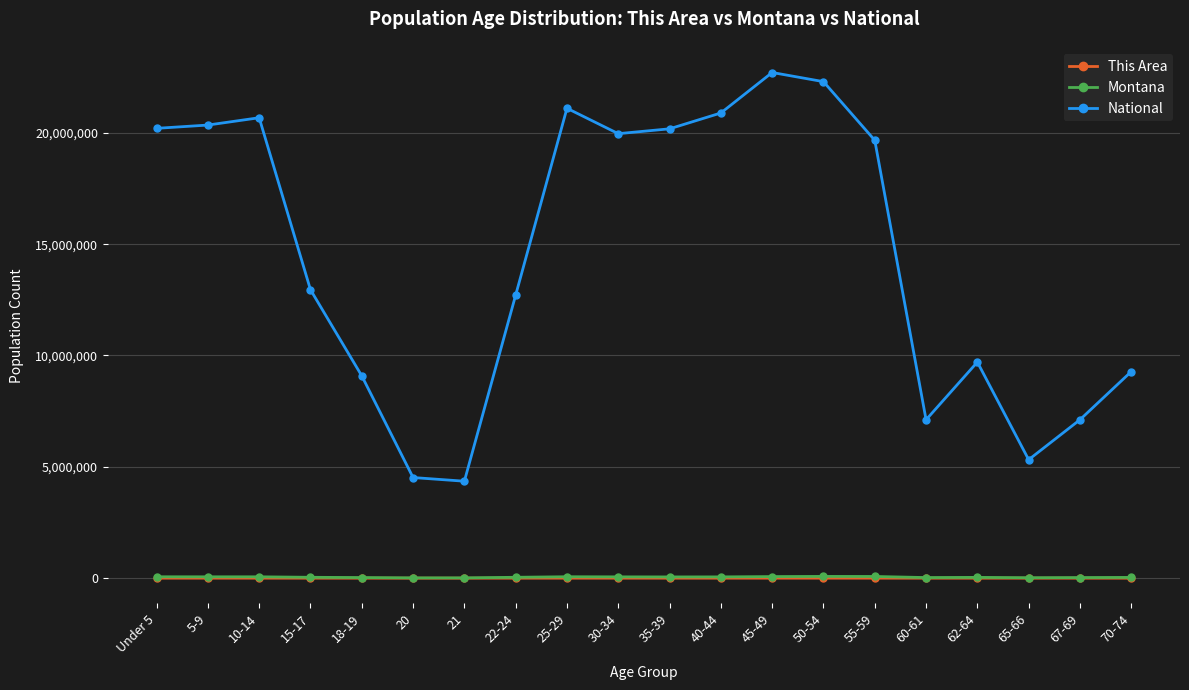

How many interior local peaks does the National series have?

4